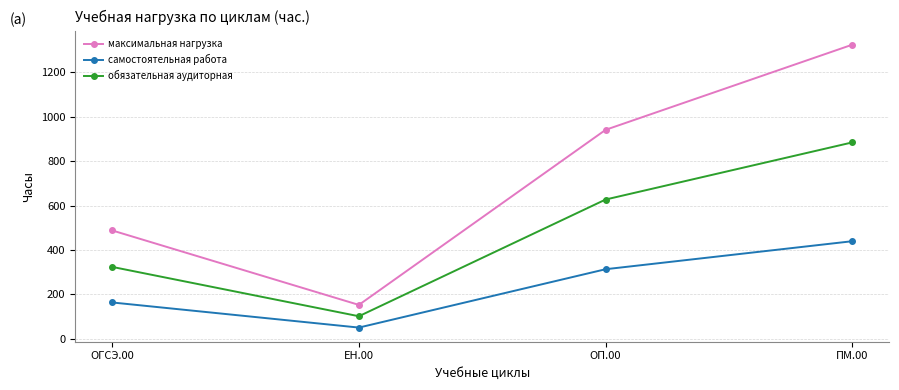

How many data points in максимальная нагрузка are less than 940?

2